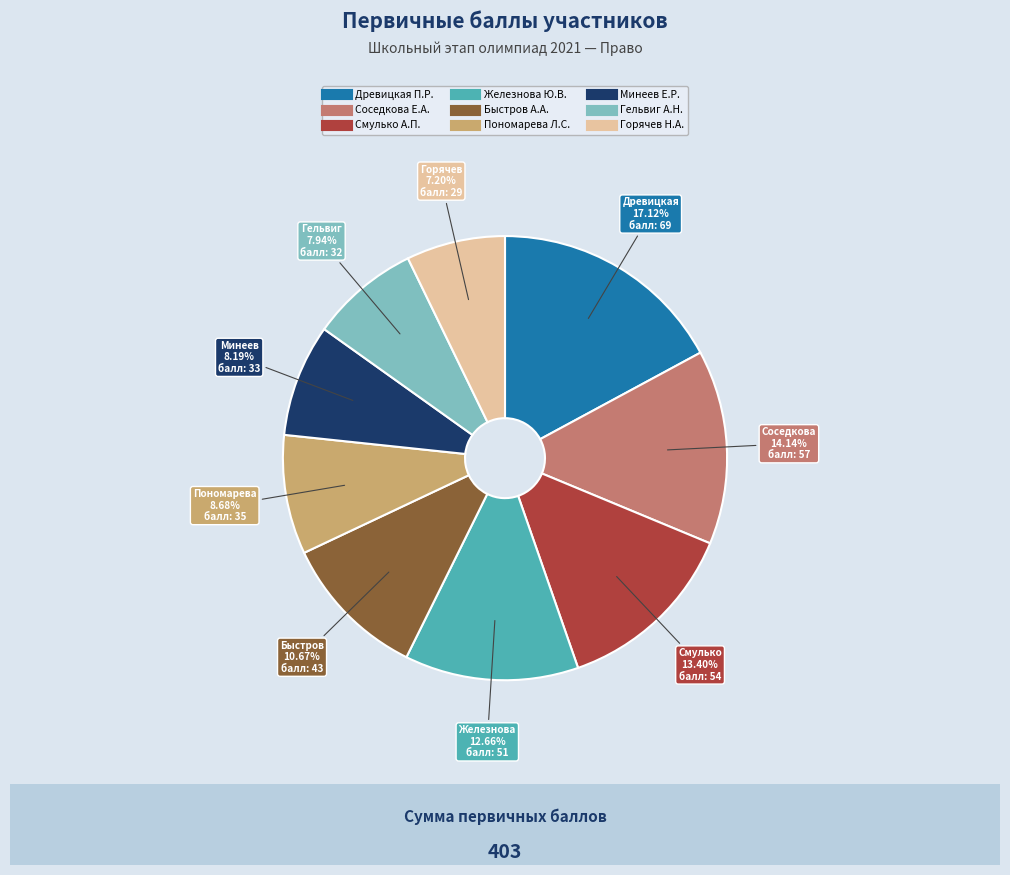

What percentage is NOT represented by Гельвиг А.Н.?

92.1%